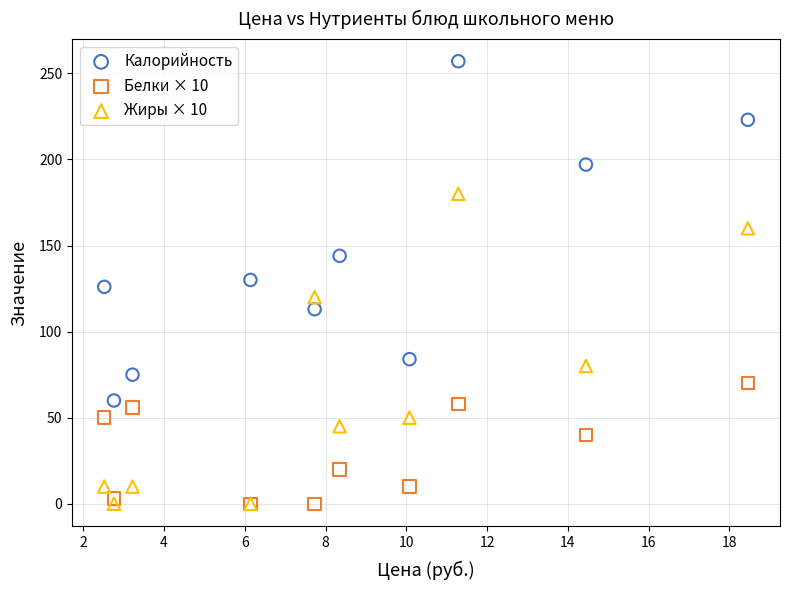

Which series has the largest Y range (max minus min)?

Калорийность